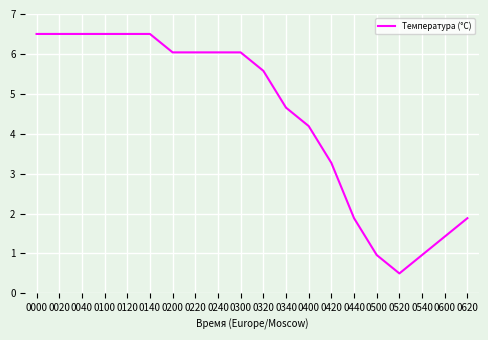

What is the ratio of the value at 0100 to the value at 0300?

1.1